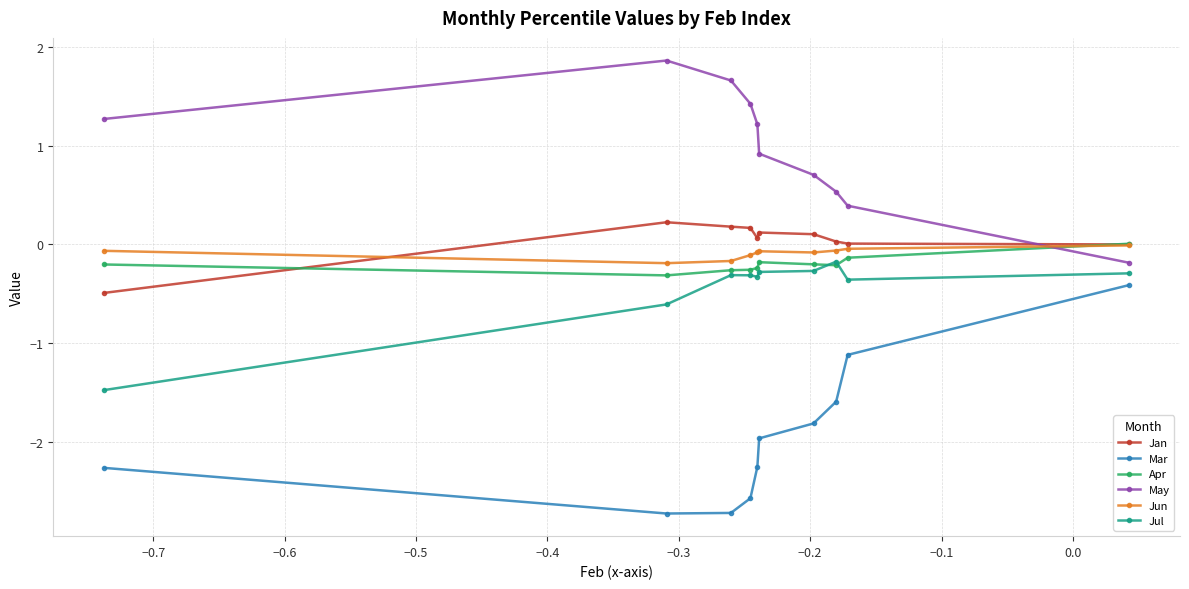

How many lines are shown in the chart?

6